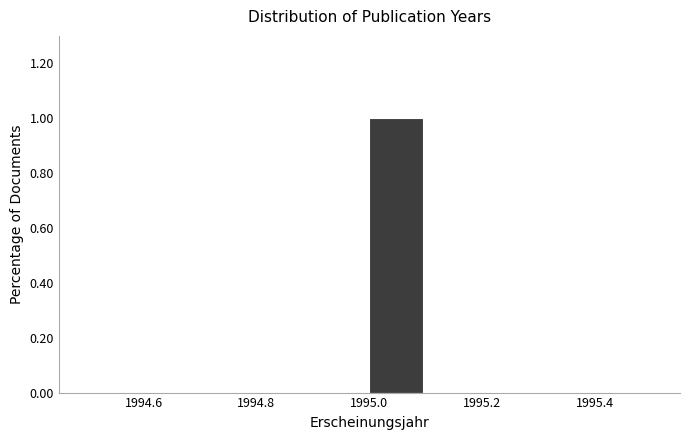

What is the height of the bar covering 1995.0 to 1995.1 on the x-axis? The values are not printed on the chart, so give them approximately, as read against the axis.

1